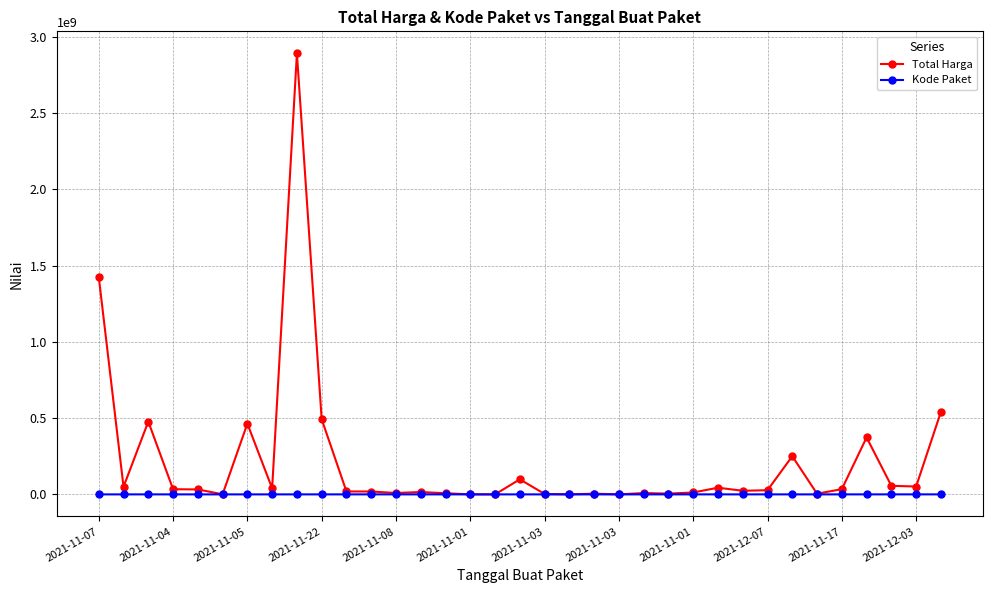

What is the maximum value shown in the chart?

2892122000